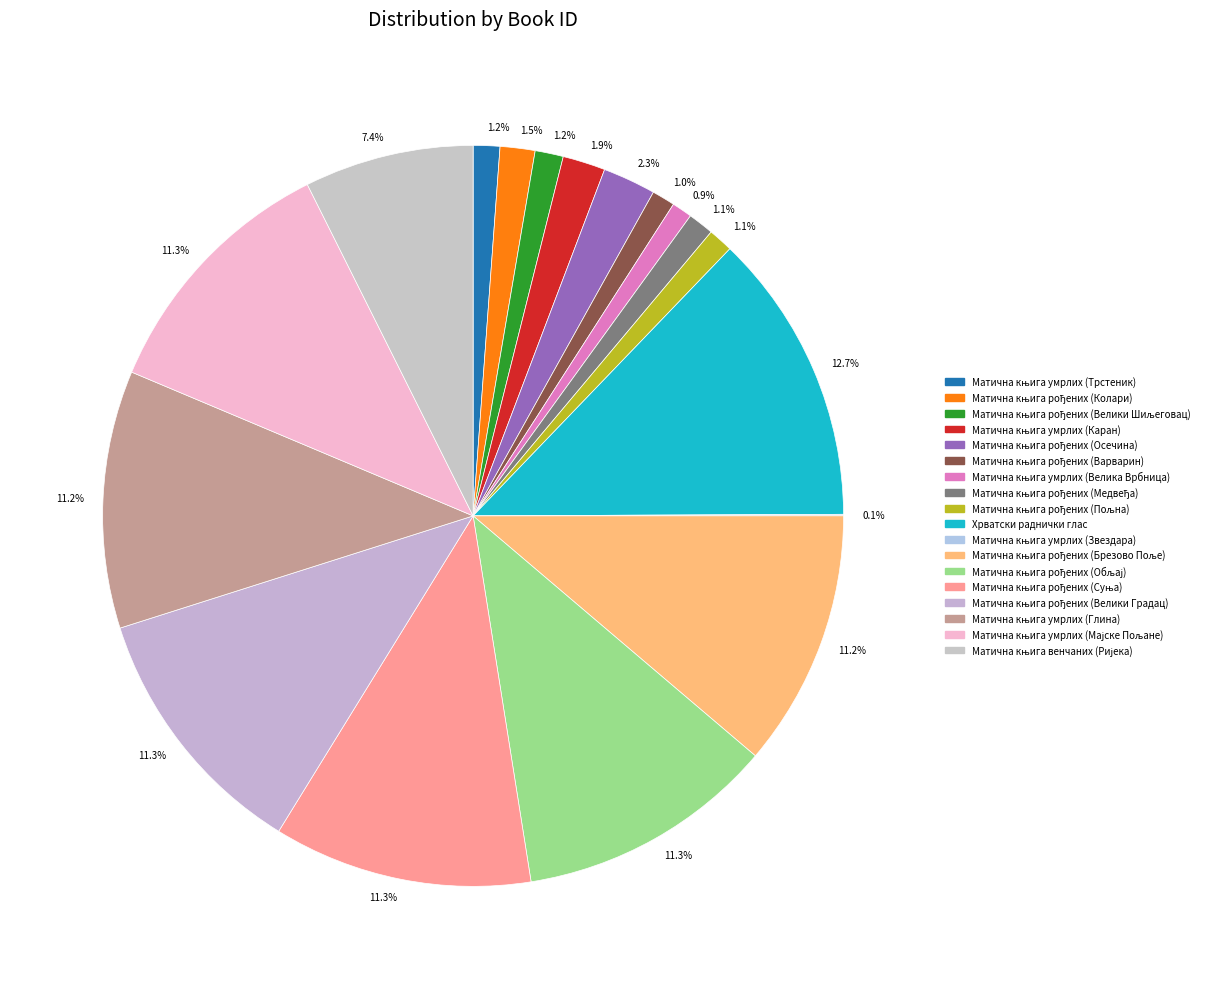

The Матична књига рођених (Пољна) slice represents 1% of the pie. True or false?

True